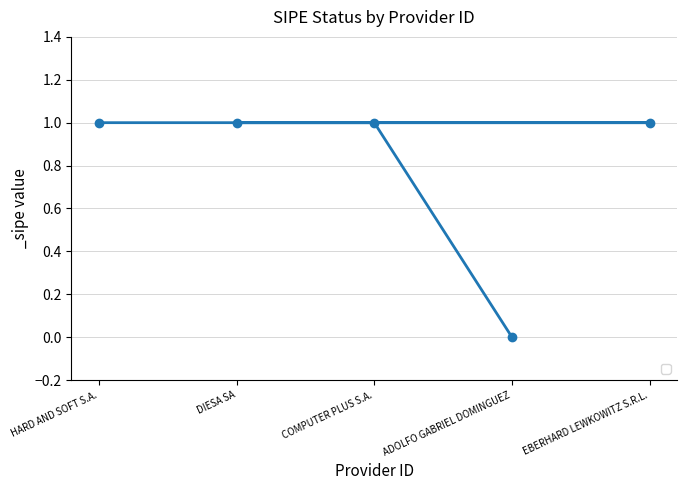

What is the greatest value displayed?

1